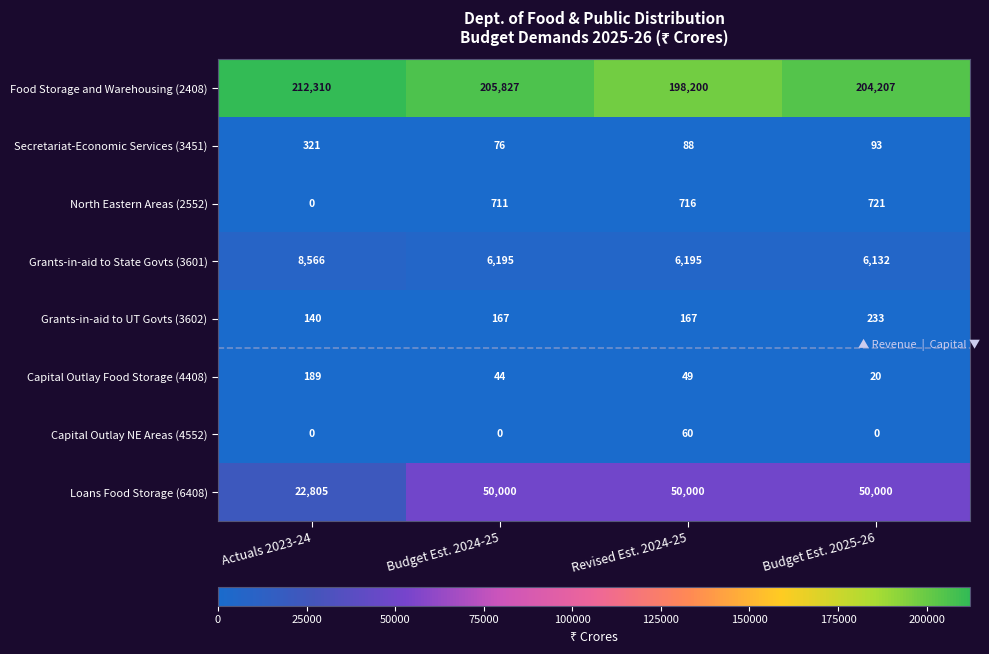

Rank the series by their maximum value, from lowest to highest.

Capital Outlay NE Areas (4552), Capital Outlay Food Storage (4408), Grants-in-aid to UT Govts (3602), Secretariat-Economic Services (3451), North Eastern Areas (2552), Grants-in-aid to State Govts (3601), Loans Food Storage (6408), Food Storage and Warehousing (2408)